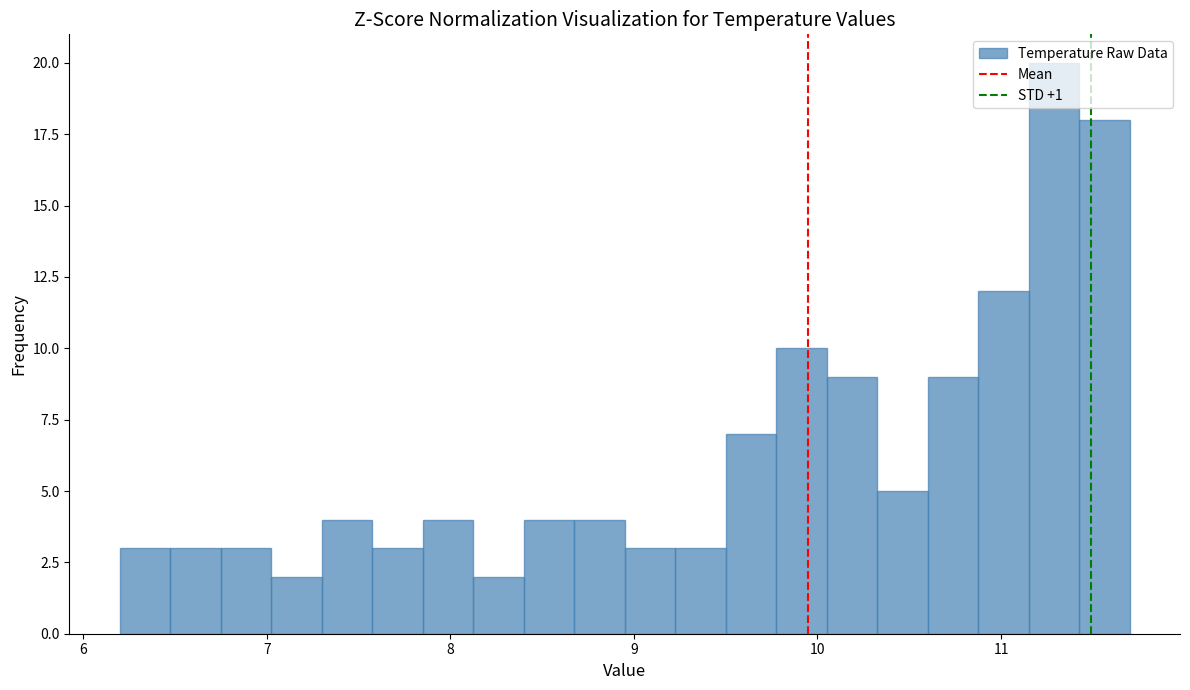

Around what value on the x-axis is the tallest bar? Give the approximate position of its centre, as read against the axis.

11.3